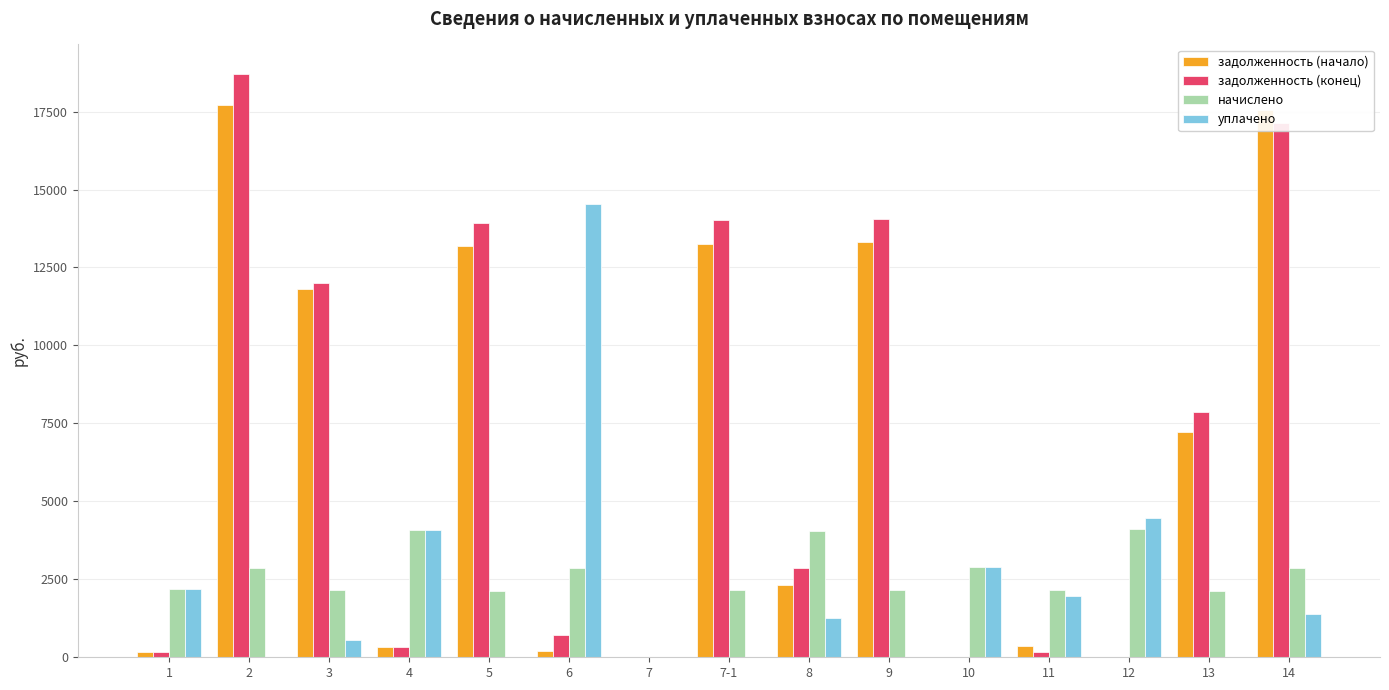

What is the sum of the задолженность (начало) values at 8 and 2?

20010.9